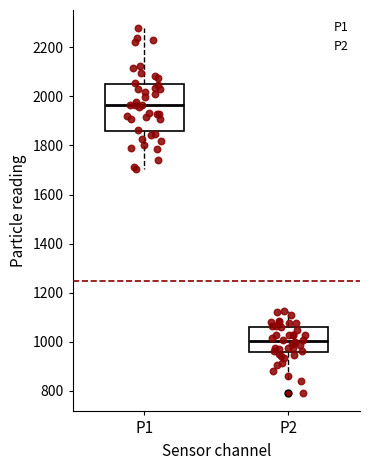

Comparing the boxes themselves (not the whiskers), which one is the tallest?

P1